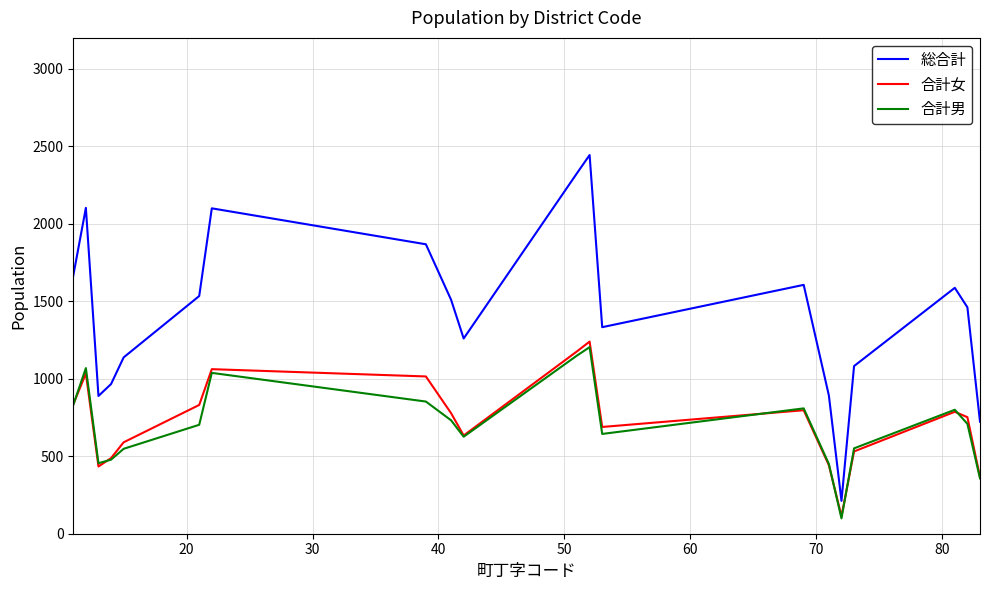

True or false: 合計女 and 総合計 intersect in this chart.

False